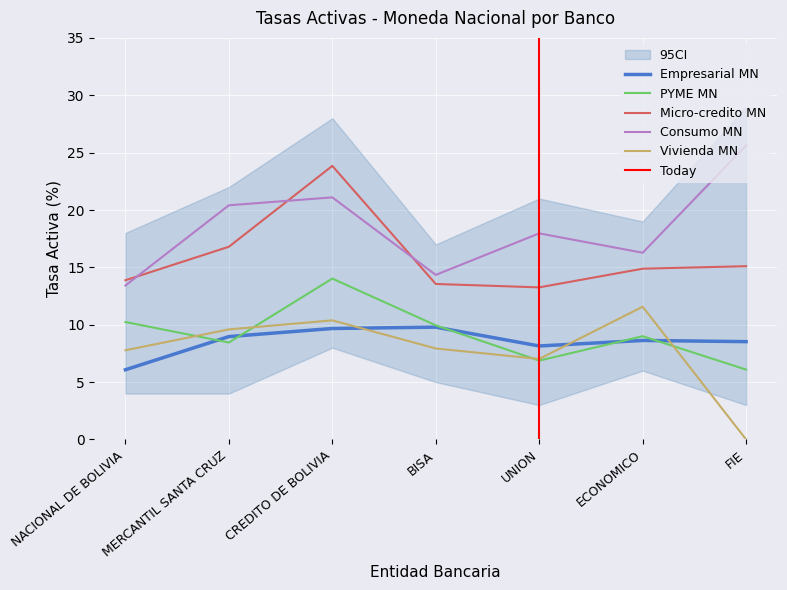

At which label does Empresarial MN reach its minimum?

NACIONAL DE BOLIVIA